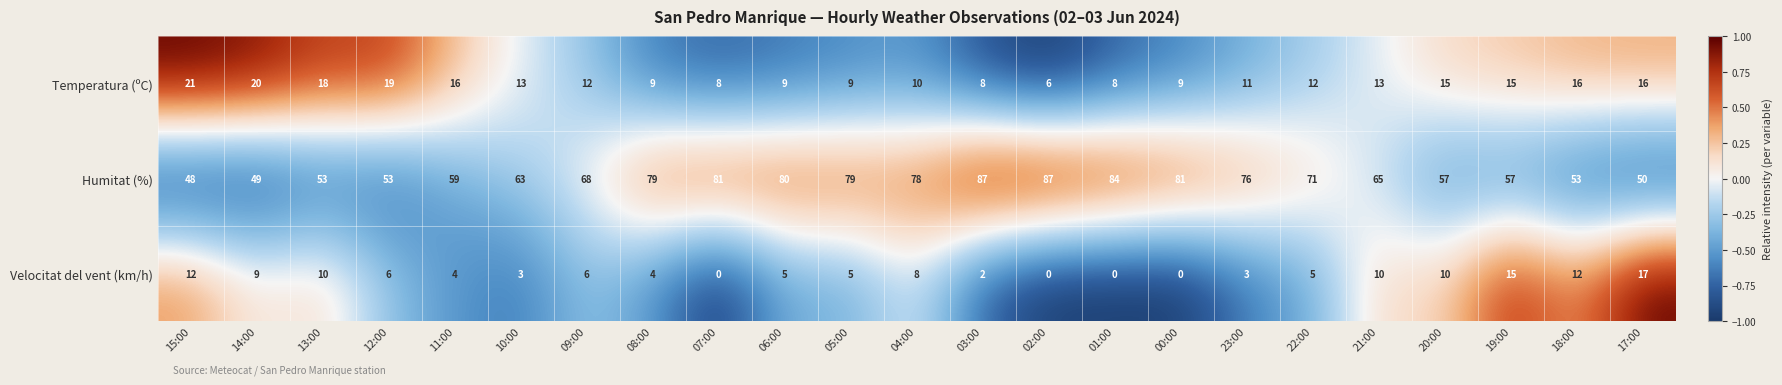

True or false: Temperatura (ºC) has a value of 11 at 23:00.

True